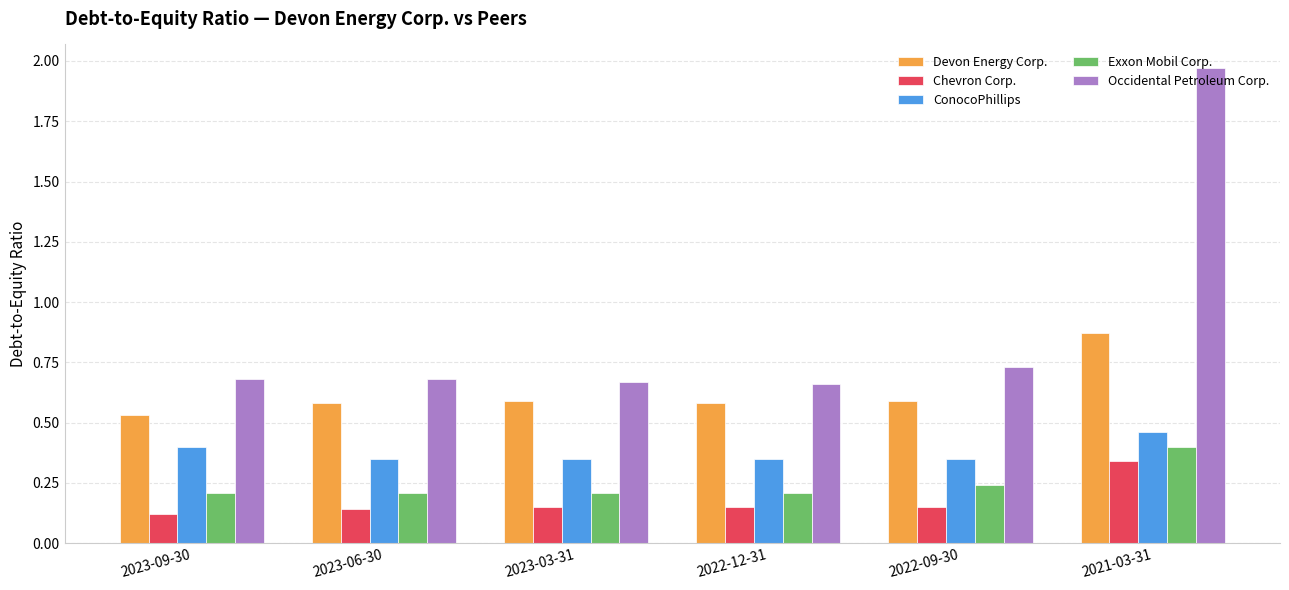

Which category has the highest value in the ConocoPhillips series?

2021-03-31